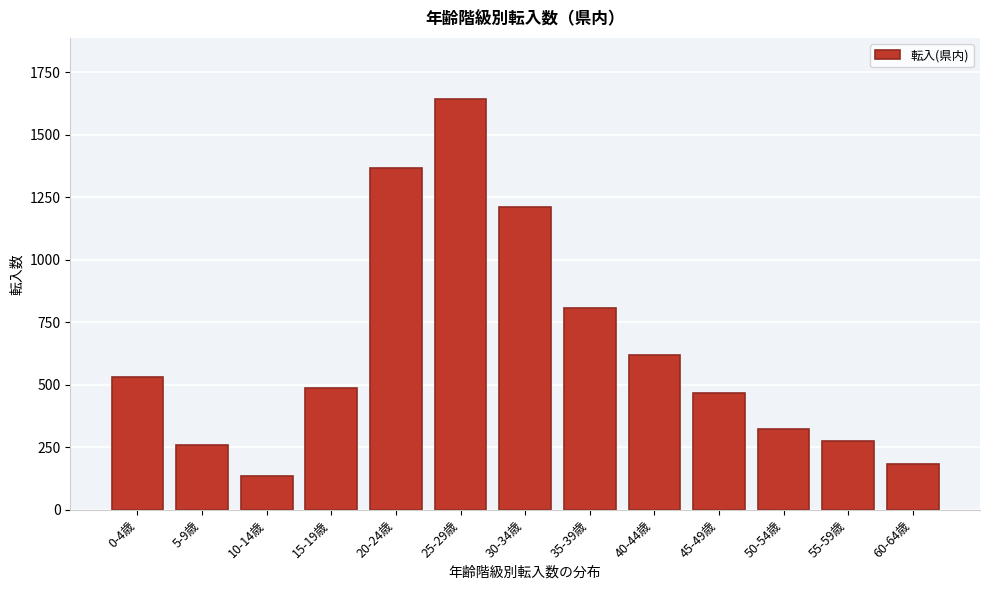

Reading left to right, extract all data points from this chart.

0-4歳=533	5-9歳=260	10-14歳=134	15-19歳=489	20-24歳=1367	25-29歳=1642	30-34歳=1212	35-39歳=806	40-44歳=621	45-49歳=467	50-54歳=325	55-59歳=274	60-64歳=183